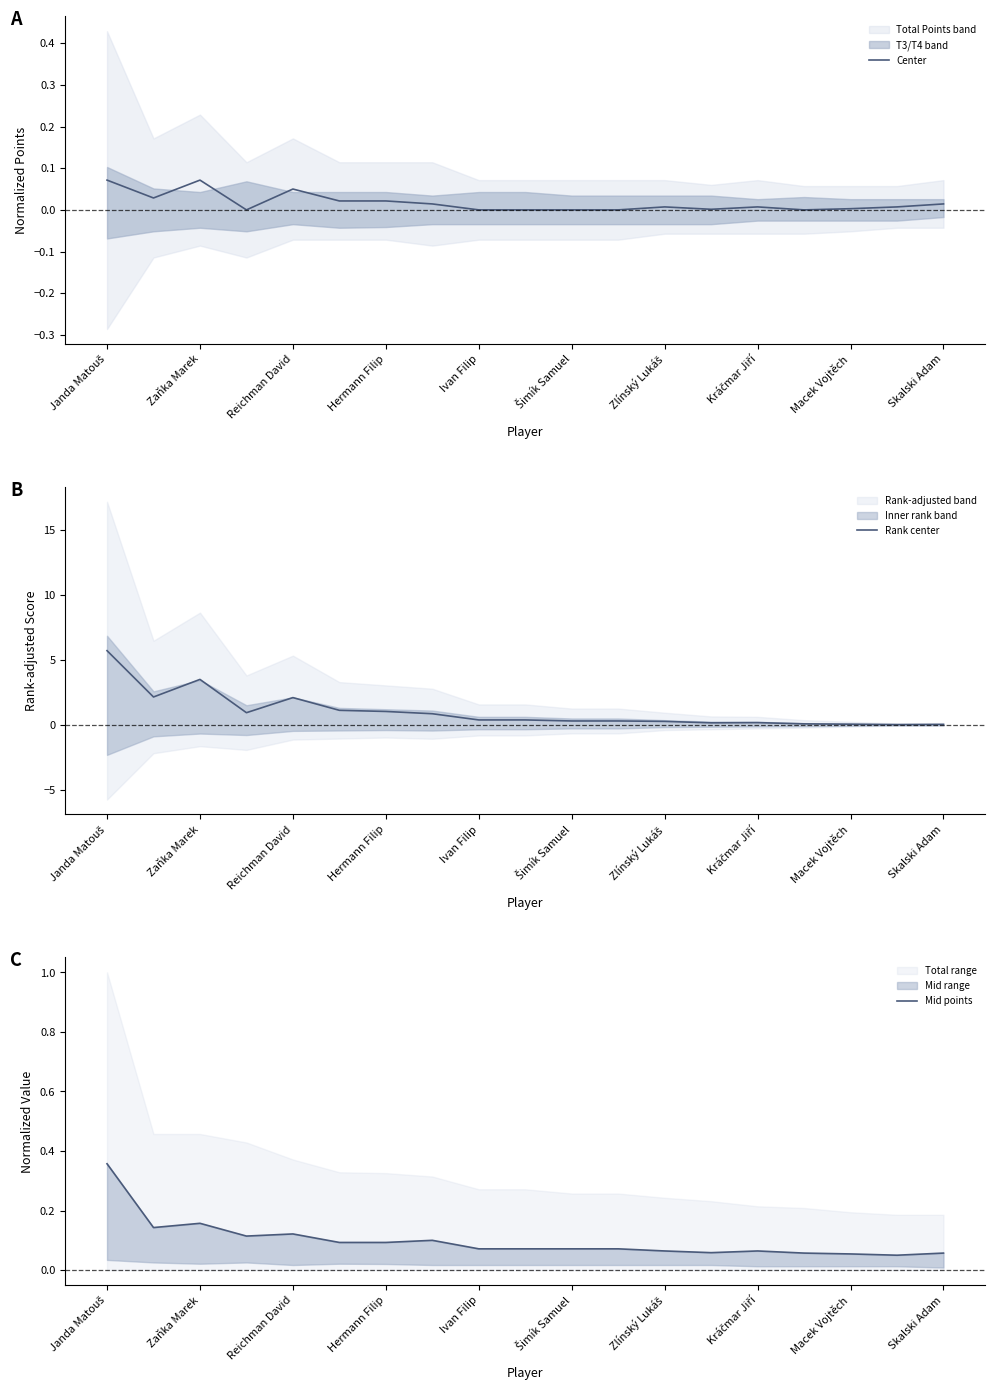

How many interior local peaks does the Rank center series have?

3